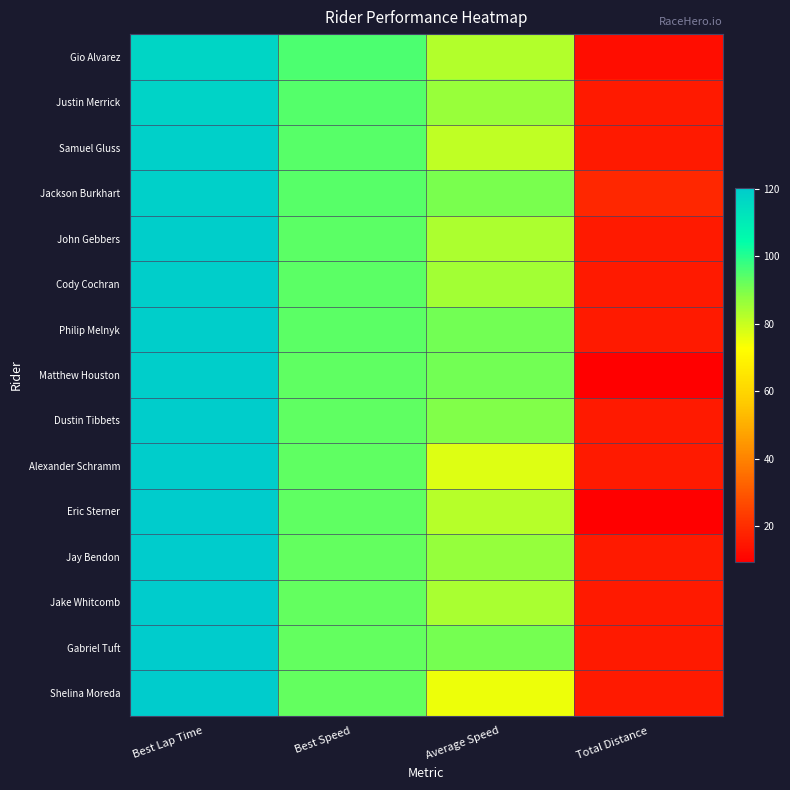

At Total Distance, list the series in order from smallest to largest.

Matthew Houston, Eric Sterner, Gio Alvarez, Justin Merrick, Samuel Gluss, John Gebbers, Cody Cochran, Philip Melnyk, Dustin Tibbets, Alexander Schramm, Jay Bendon, Jake Whitcomb, Gabriel Tuft, Shelina Moreda, Jackson Burkhart